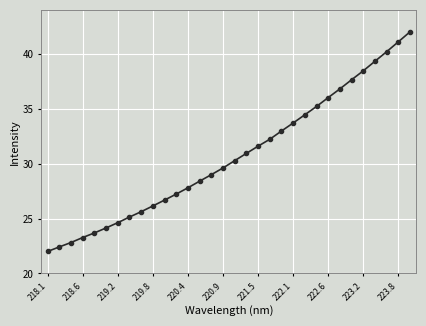

What is the average value?

30.7